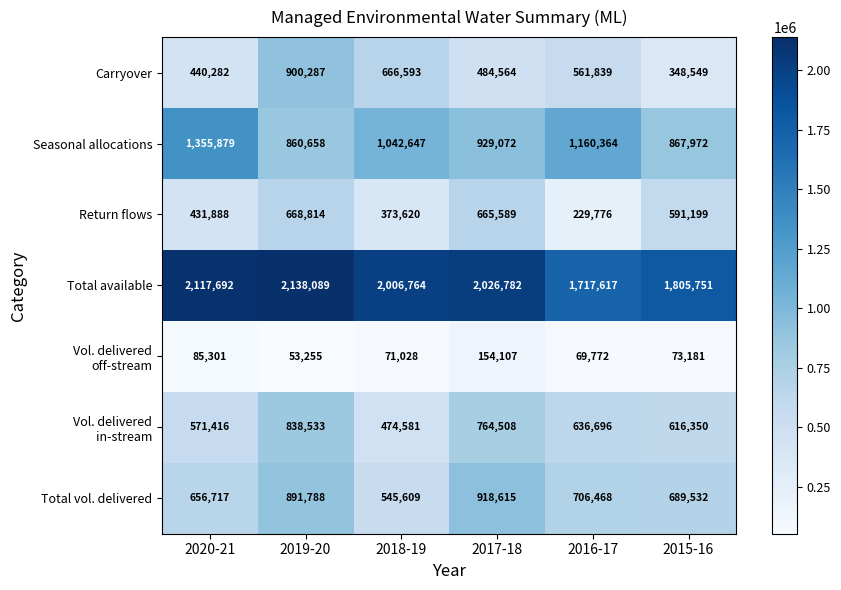

At which category is the sum across all series the highest?

2019-20